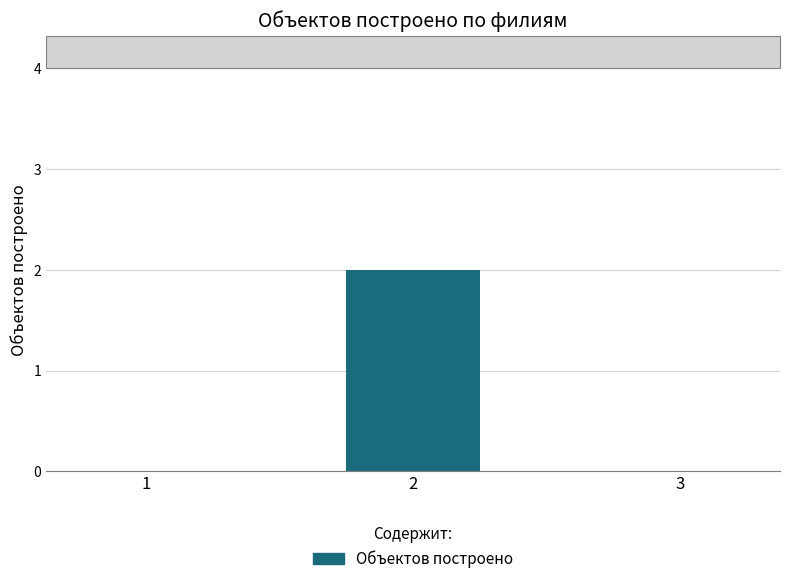

The chart shows a value of 2 at 2. True or false?

True